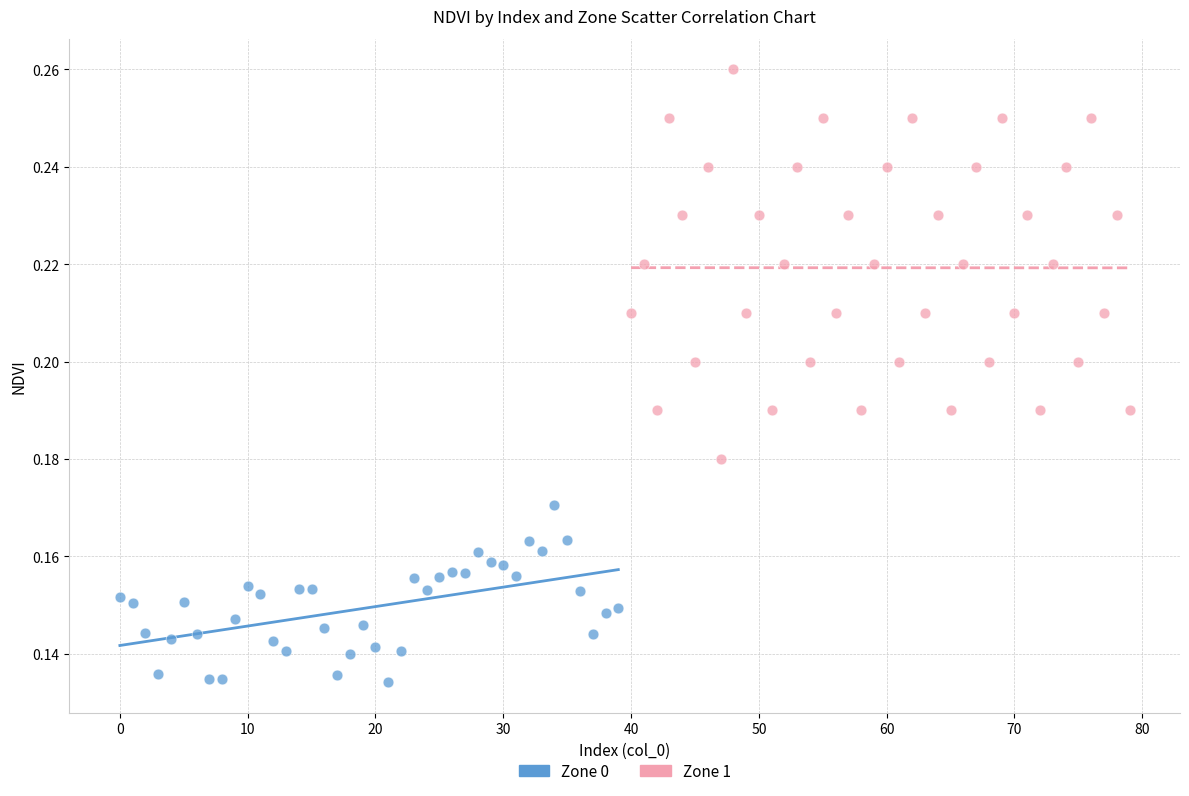

Which series reaches the maximum Y coordinate?

Zone 1